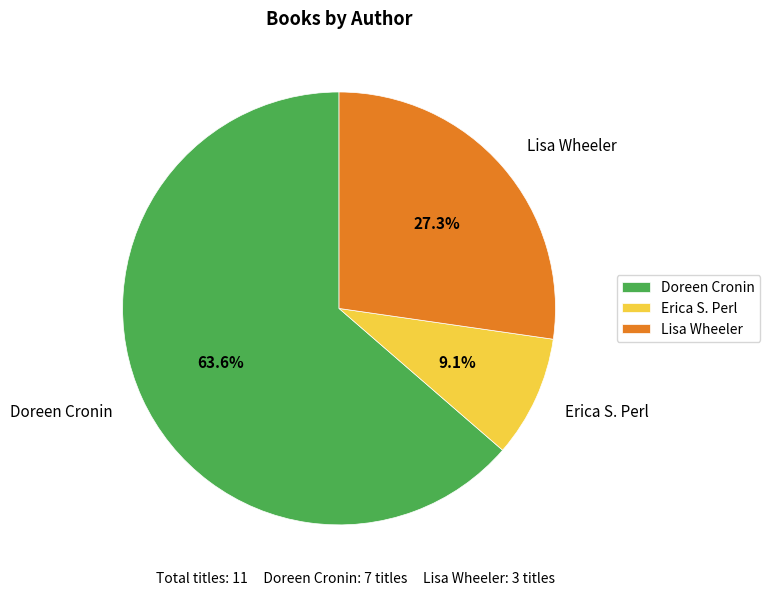

What is the majority slice?

Doreen Cronin